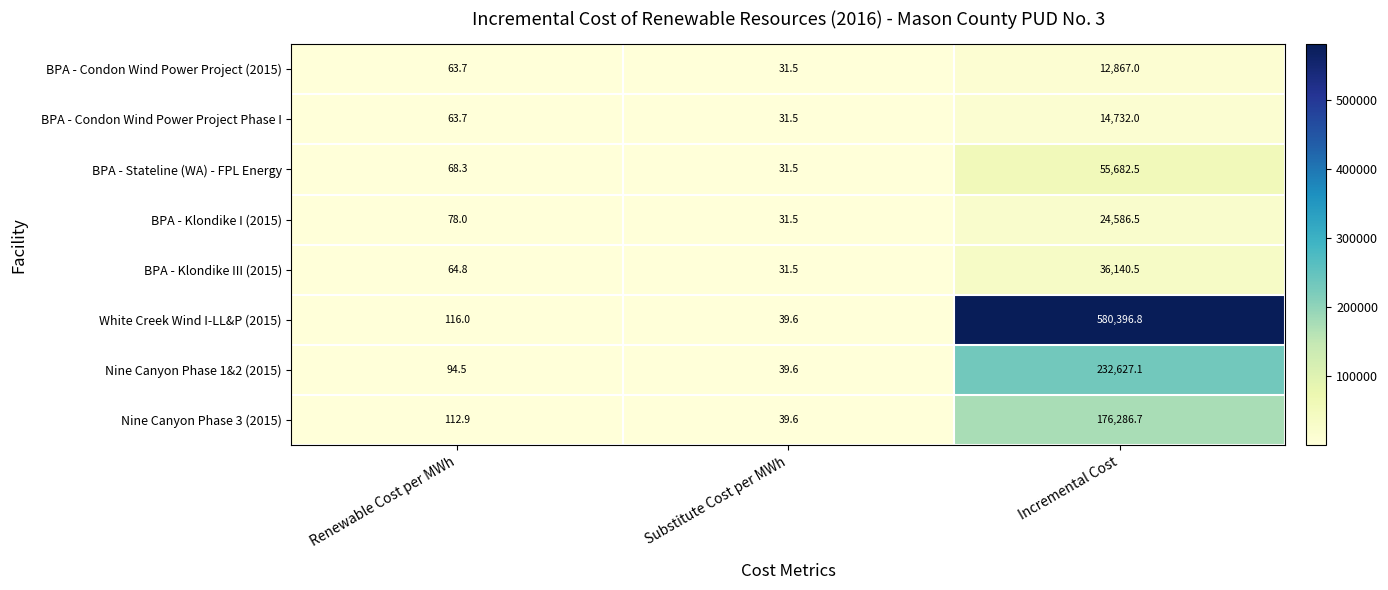

Reading right to left, what are all the values shown in this chart?

BPA - Condon Wind Power Project (2015): Incremental Cost=12867.0	Substitute Cost per MWh=31.5	Renewable Cost per MWh=63.7
BPA - Condon Wind Power Project Phase I: Incremental Cost=14732.0	Substitute Cost per MWh=31.5	Renewable Cost per MWh=63.7
BPA - Stateline (WA) - FPL Energy: Incremental Cost=55682.5	Substitute Cost per MWh=31.5	Renewable Cost per MWh=68.3
BPA - Klondike I (2015): Incremental Cost=24586.5	Substitute Cost per MWh=31.5	Renewable Cost per MWh=78.0
BPA - Klondike III (2015): Incremental Cost=36140.5	Substitute Cost per MWh=31.5	Renewable Cost per MWh=64.8
White Creek Wind I-LL&P (2015): Incremental Cost=580396.8	Substitute Cost per MWh=39.6	Renewable Cost per MWh=116.0
Nine Canyon Phase 1&2 (2015): Incremental Cost=232627.1	Substitute Cost per MWh=39.6	Renewable Cost per MWh=94.5
Nine Canyon Phase 3 (2015): Incremental Cost=176286.7	Substitute Cost per MWh=39.6	Renewable Cost per MWh=112.9